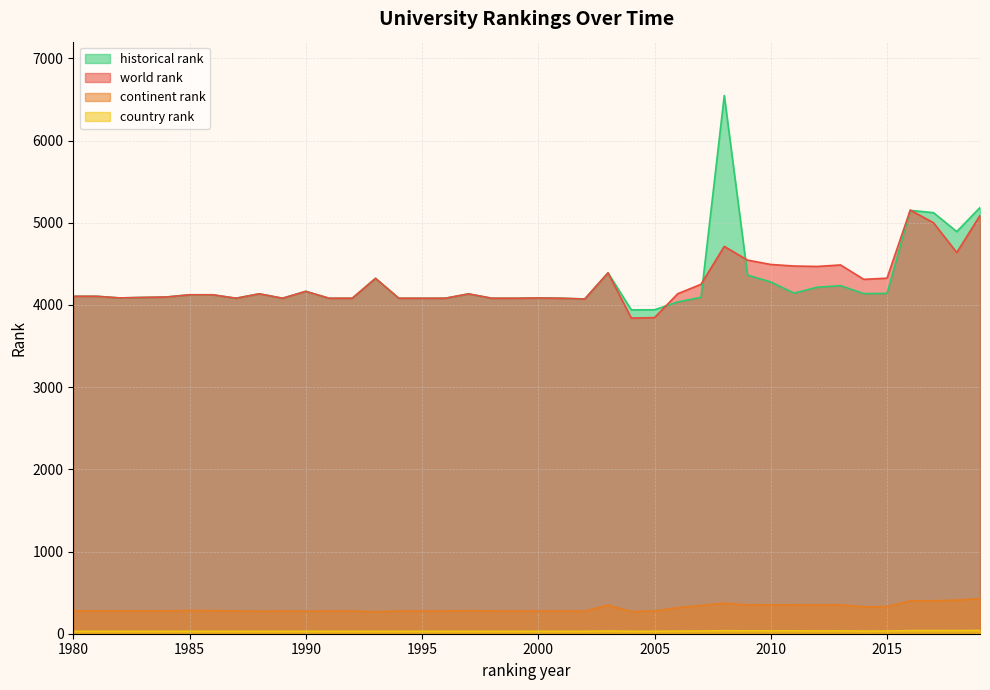

Reading left to right, list all the values displayed in this chart.

world rank: 4106.0	4106.0	4086.0	4092.0	4097.0	4124.0	4124.0	4082.0	4136.0	4082.0	4166.0	4082.0	4082.0	4324.0	4082.0	4082.0	4082.0	4135.0	4082.0	4082.0	4085.0	4082.0	4073.0	4391.0	3841.0	3846.0	4137.0	4252.0	4713.0	4546.0	4493.0	4474.0	4469.0	4487.0	4312.0	4326.0	5155.0	5000.0	4638.0	5089.0
continent rank: 278.0	278.0	278.0	277.0	278.0	282.0	281.0	276.0	273.0	276.0	273.0	276.0	276.0	268.0	276.0	276.0	276.0	281.0	276.0	276.0	276.0	276.0	275.0	348.0	269.0	276.0	317.0	343.0	372.0	350.0	351.0	351.0	348.0	351.0	326.0	330.0	401.0	400.0	409.0	427.0
country rank: 30.0	30.0	30.0	30.0	30.0	30.0	30.0	30.0	30.0	30.0	30.0	30.0	30.0	30.0	30.0	30.0	30.0	30.0	30.0	30.0	30.0	30.0	30.0	33.0	30.0	30.0	32.0	33.0	37.0	35.0	35.0	35.0	34.0	35.0	32.0	33.0	38.0	38.0	38.0	40.0
historical rank: 4106.0	4106.0	4086.0	4092.0	4097.0	4124.0	4124.0	4082.0	4136.0	4082.0	4166.0	4082.0	4082.0	4324.0	4082.0	4082.0	4082.0	4135.0	4082.0	4082.0	4085.0	4082.0	4073.0	4391.0	3941.0	3941.5	4037.0	4093.5	6549.0	4364.0	4280.5	4144.5	4216.0	4235.0	4138.5	4140.5	5151.5	5123.0	4893.0	5186.0